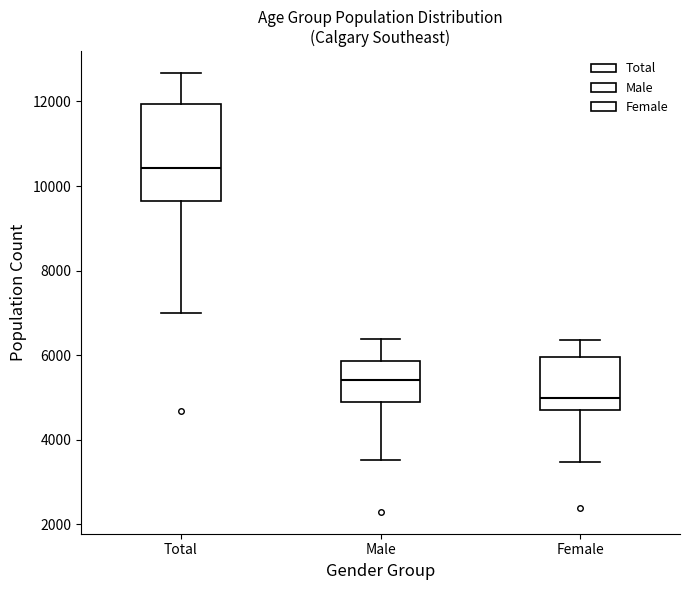

Reading left to right, read every box against the y-axis: the position of its median line, the range the box covers, and the ends of its whiskers. The values are not printed on the chart, so give them approximately, as read against the axis.

Total: median 10400, box 9600 to 12000, whiskers 7000 to 12600
Male: median 5400, box 5000 to 5800, whiskers 3600 to 6400
Female: median 5000, box 4600 to 6000, whiskers 3400 to 6400